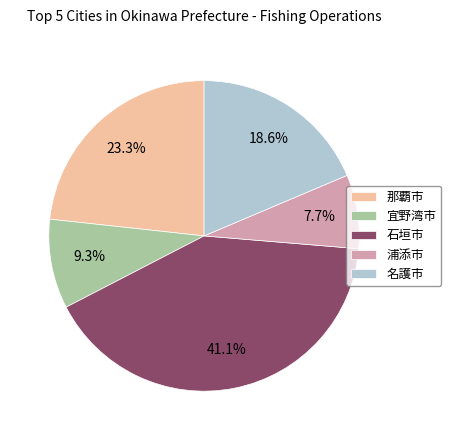

Rank the categories by value from lowest to highest.

浦添市, 宜野湾市, 名護市, 那覇市, 石垣市